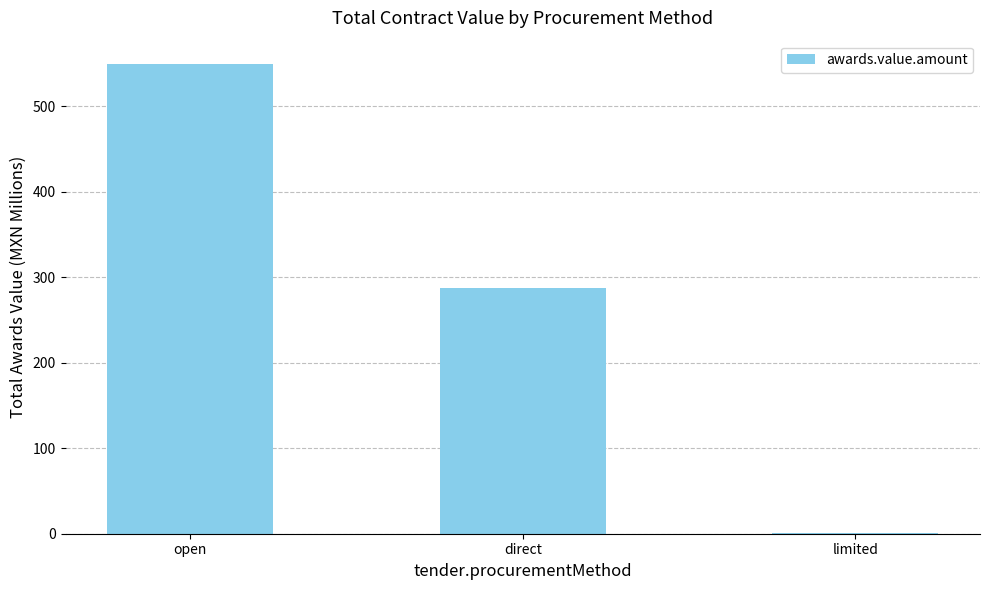

Reading left to right, what are all the values shown in this chart?

open=549.1	direct=287.5	limited=0.7